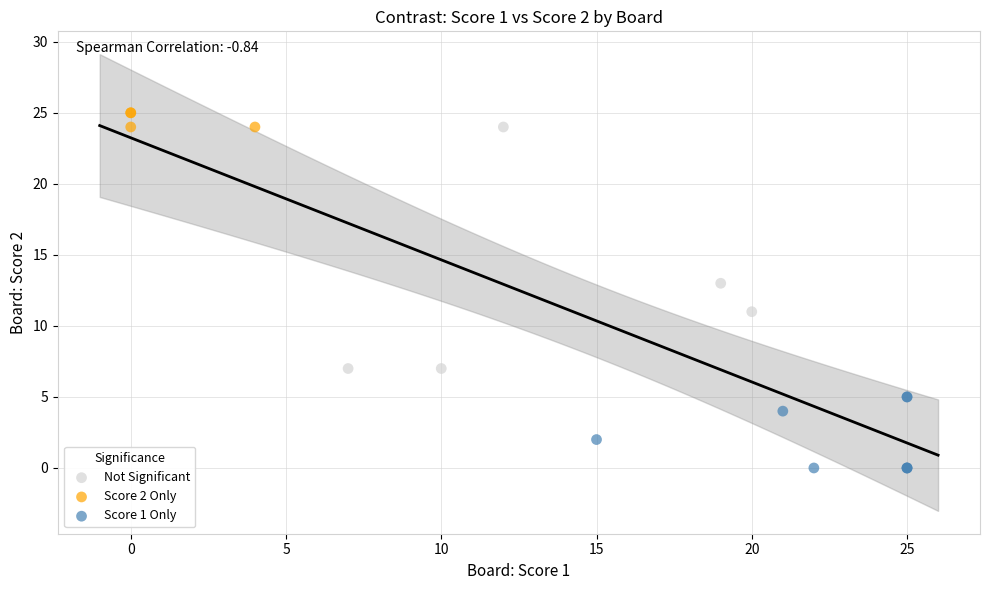

Which series contains the lowest Y value?

Score 1 Only